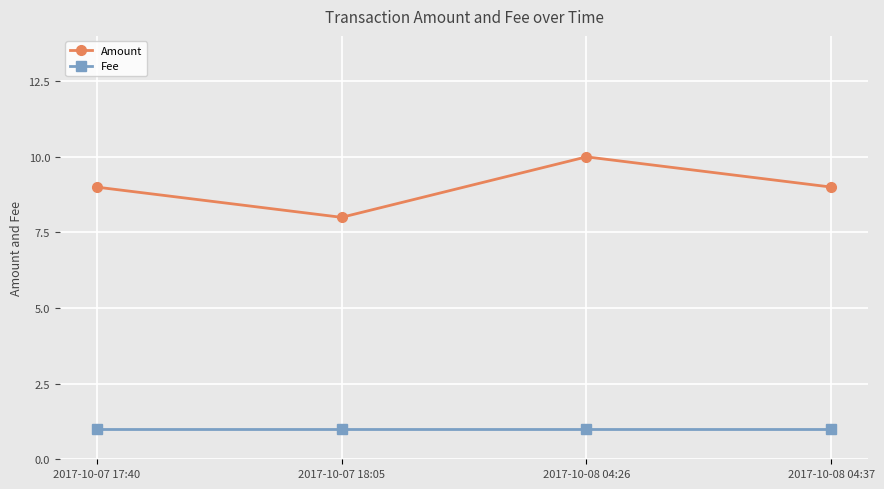

What is the difference between the highest and lowest values at 2017-10-07 18:05?

7